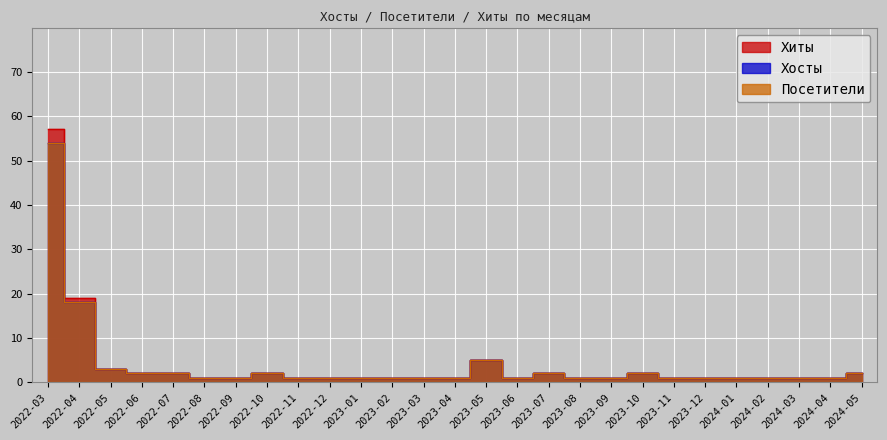

What is the value of the Хосты point at the 26th from the left?

1